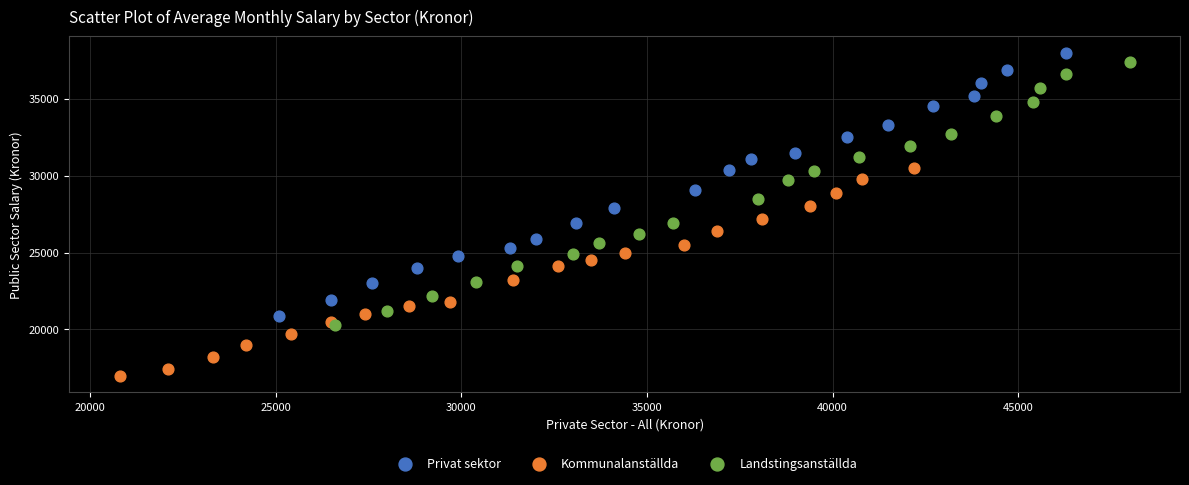

Which series has the largest Y range (max minus min)?

Privat sektor